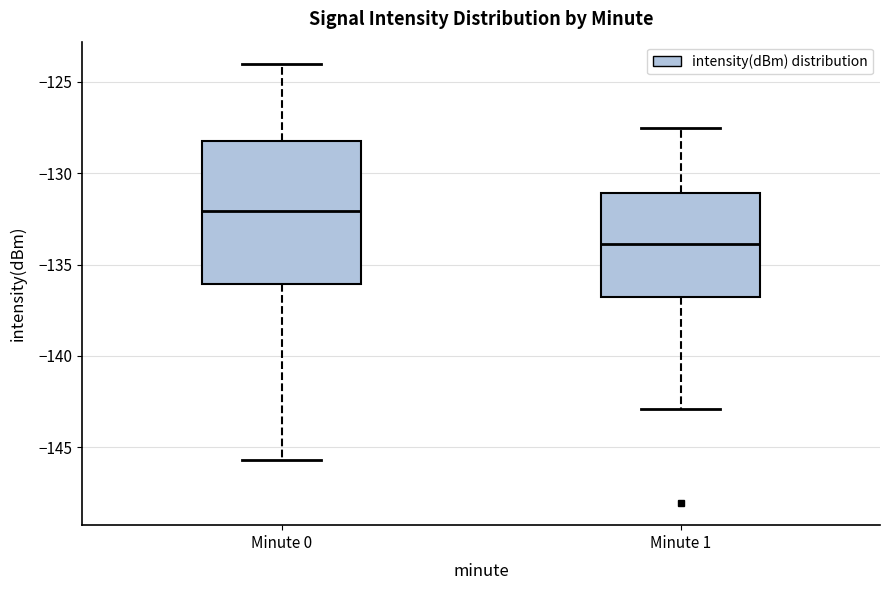

Which box is the tallest, from its lower edge to its upper edge?

Minute 0